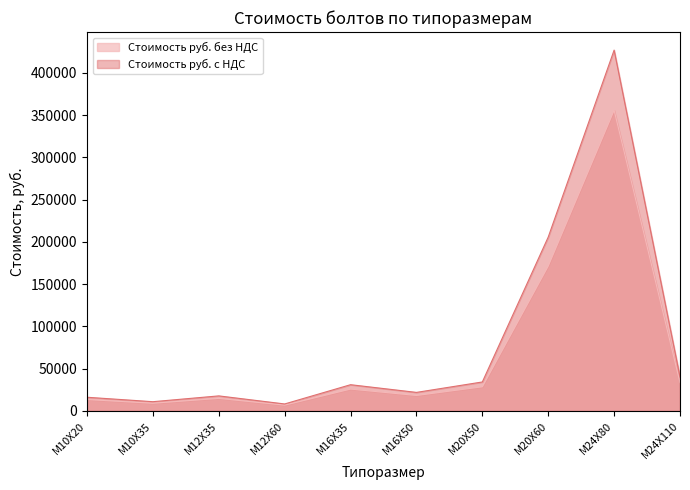

What is the value of the Стоимость руб. с НДС point at the 2nd from the left?

10948.8